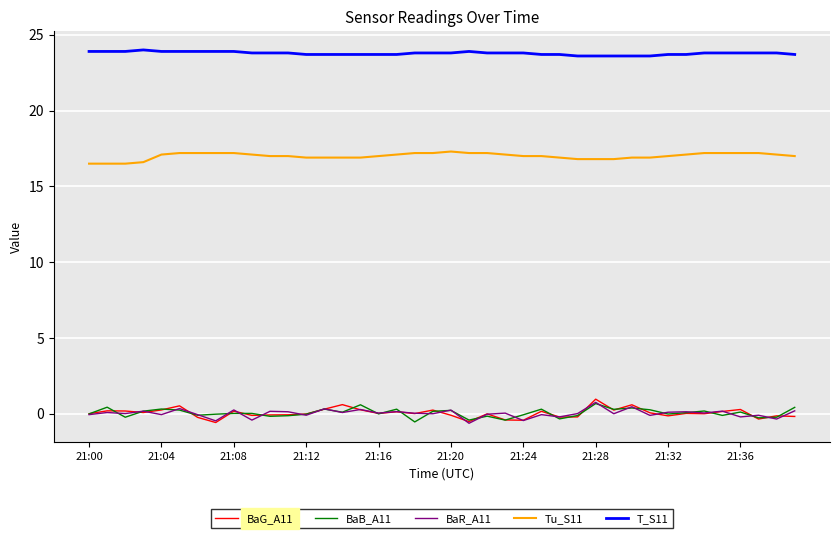

How many categories are shown in the chart?

40